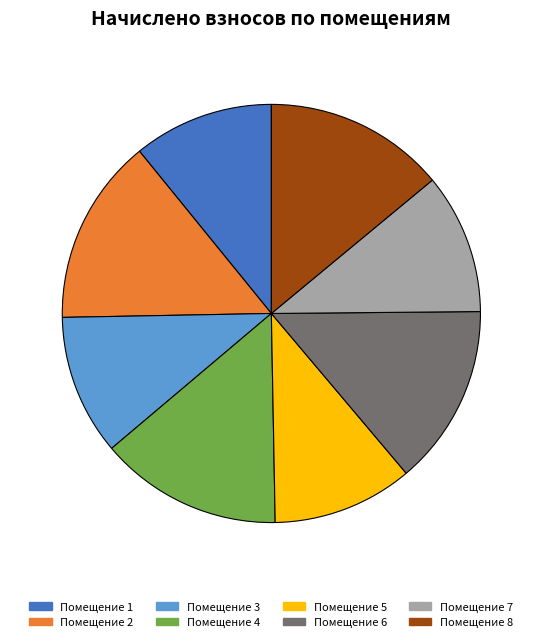

Count the number of slices in the pie.

8